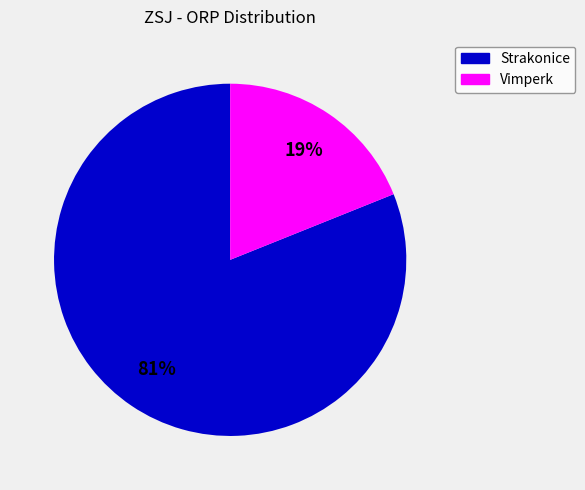

Do Strakonice and Vimperk together represent more than half of the pie?

Yes